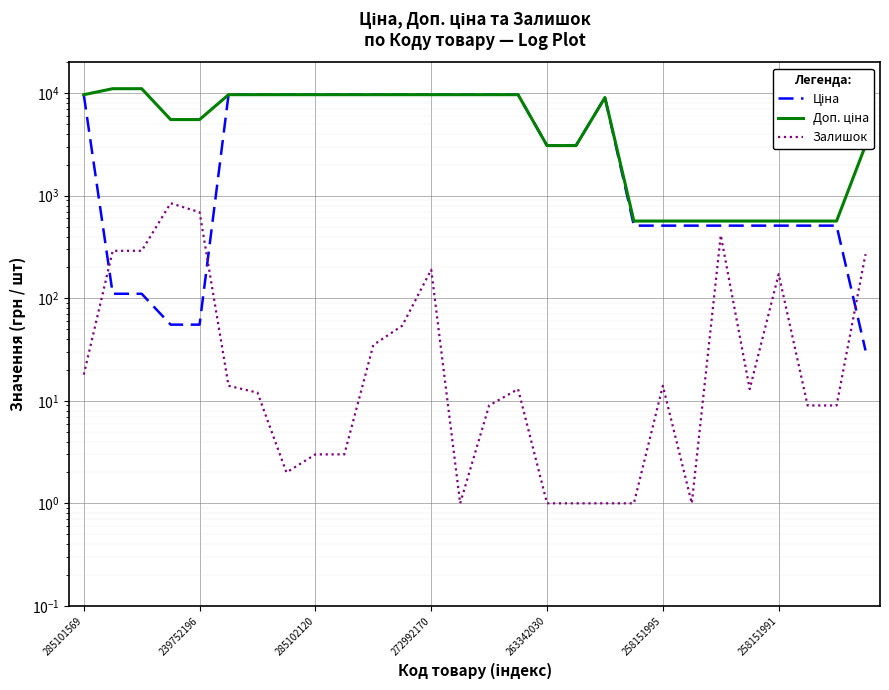

The Залишок series shows 1.0 at 263342030. True or false?

True